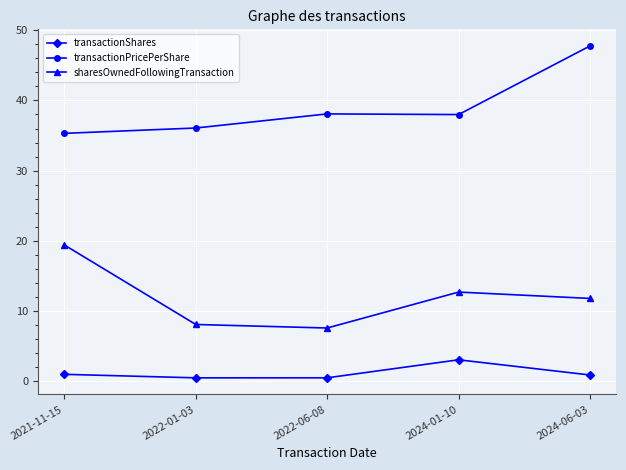

How many interior local valleys does the sharesOwnedFollowingTransaction series have?

1